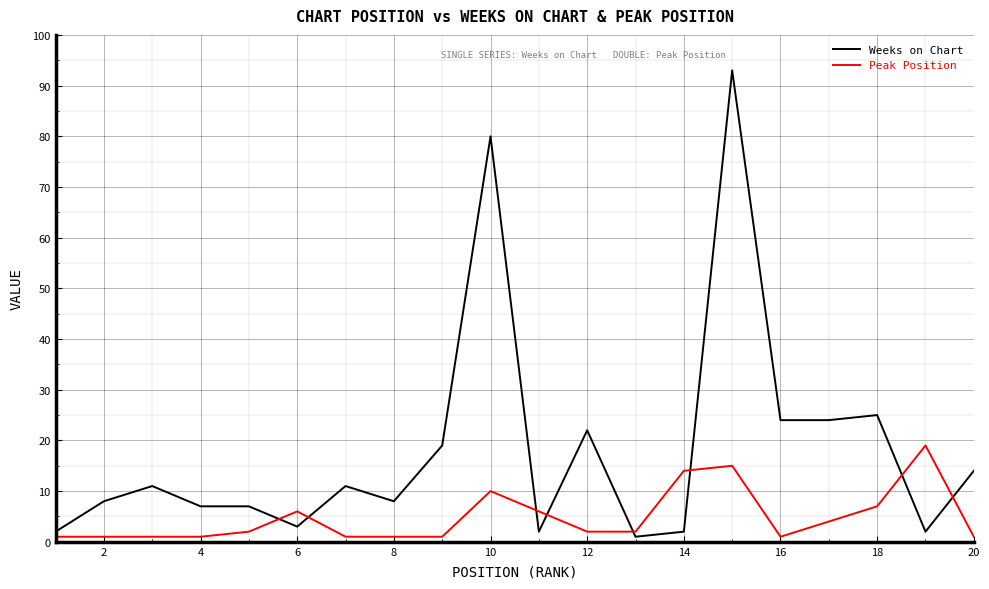

What is the highest value of the Weeks on Chart series?

93